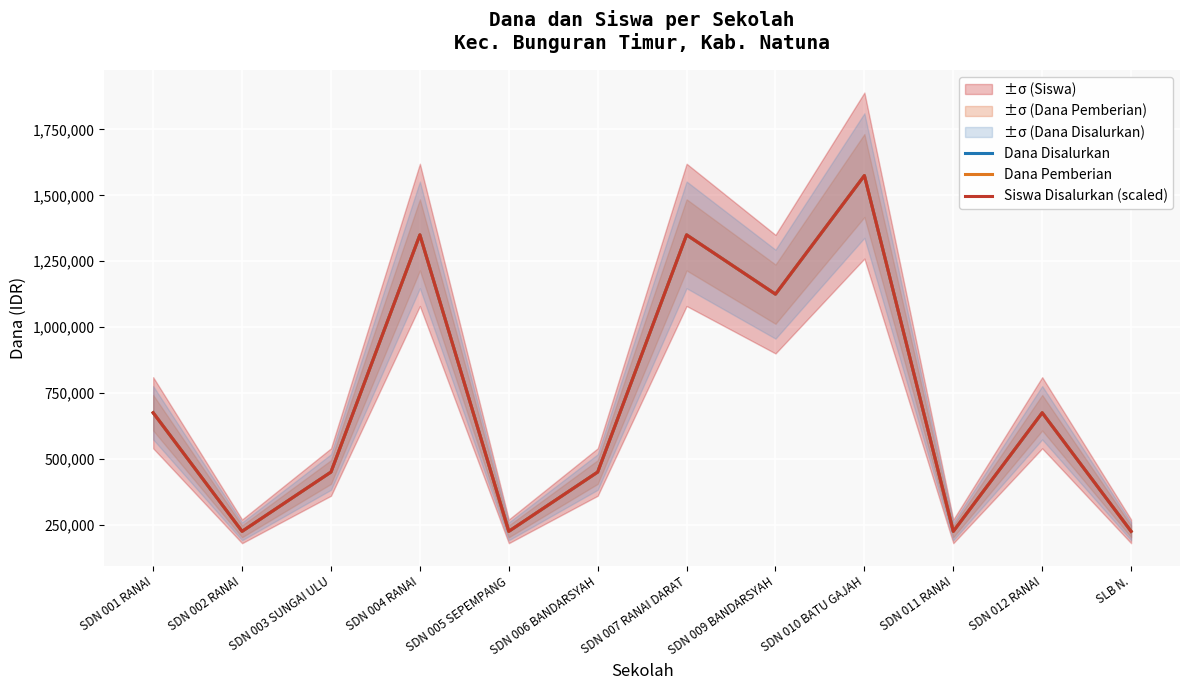

Where is the first local minimum for Siswa Disalurkan (scaled)?

SDN 002 RANAI